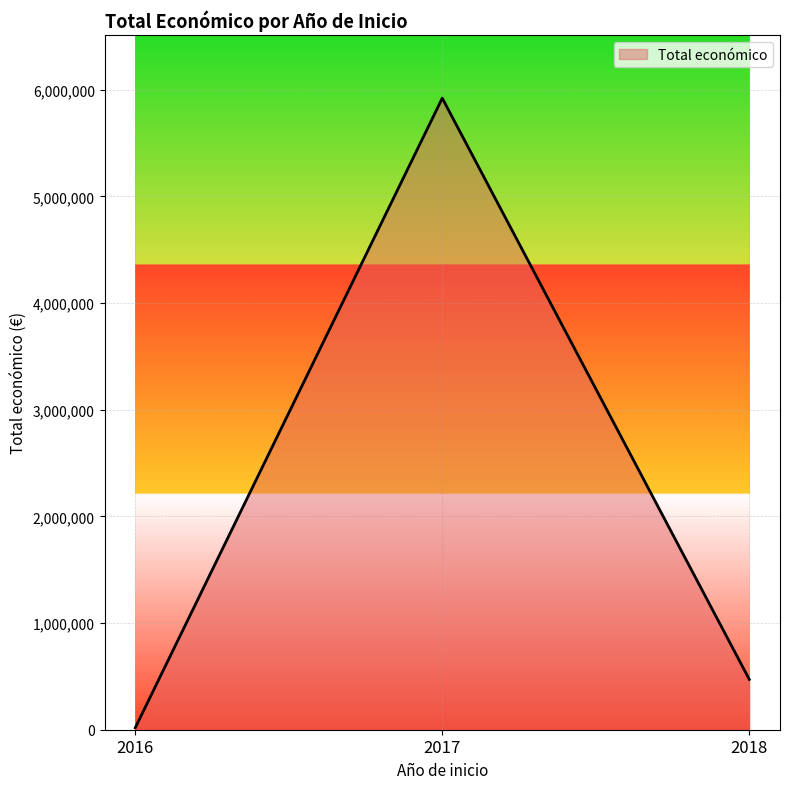

List the labels in order of value, smallest first.

2016, 2018, 2017